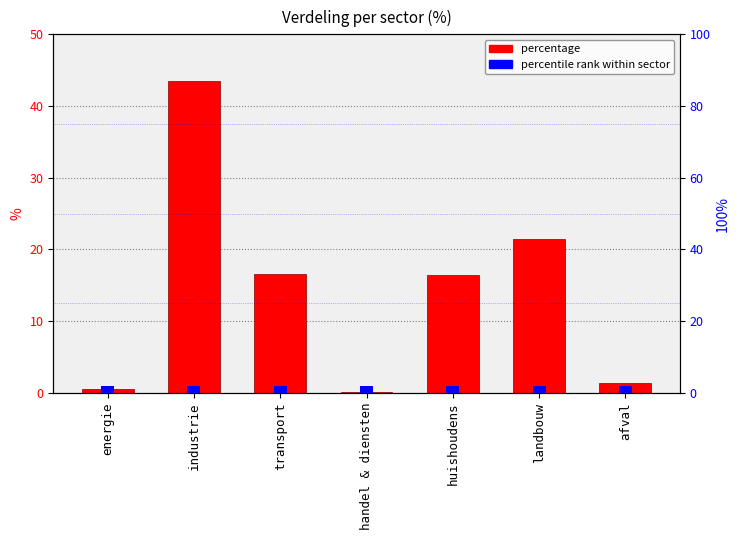

Which has a higher value, landbouw or handel & diensten?

landbouw